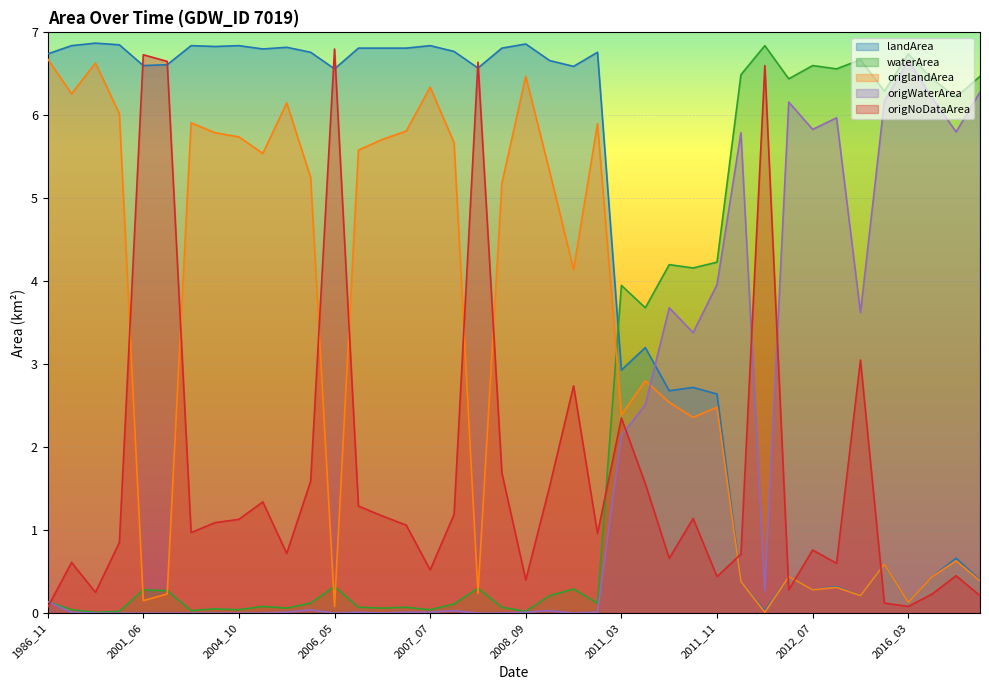

What is the difference between the maximum and minimum values in the origlandArea series?

6.7